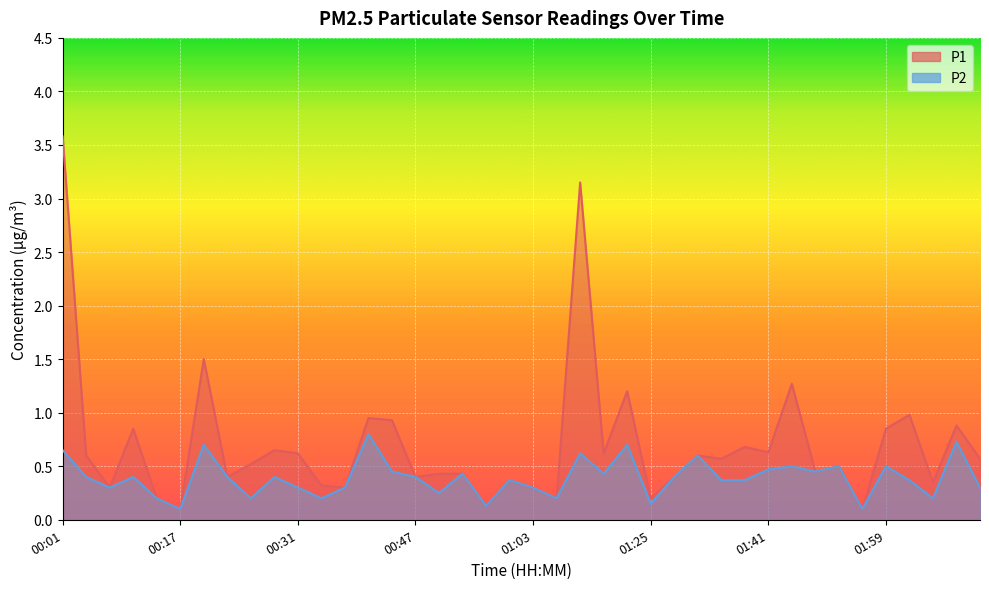

How many interior local valleys does the P2 series have?

12